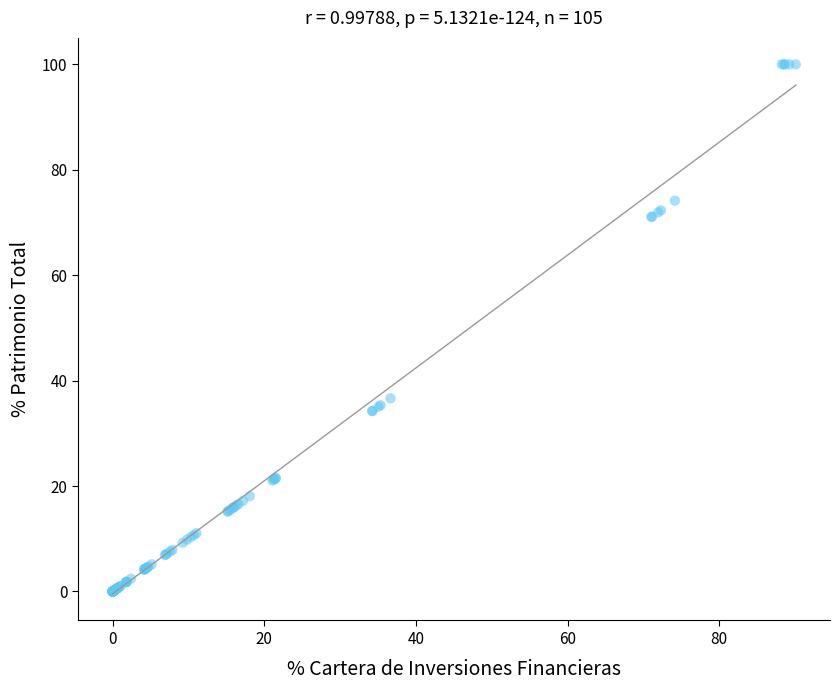

What Y value in the scatter plot is closest to 49?

36.6